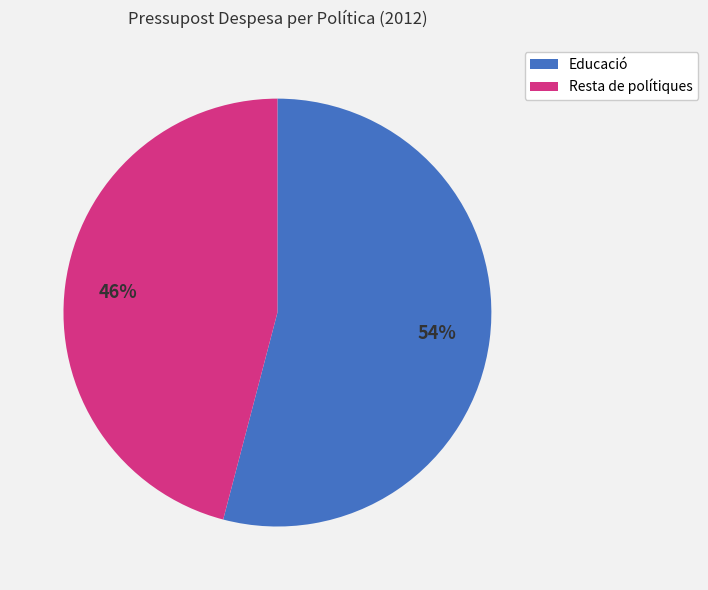

True or false: Educació accounts for 64% of the total.

False